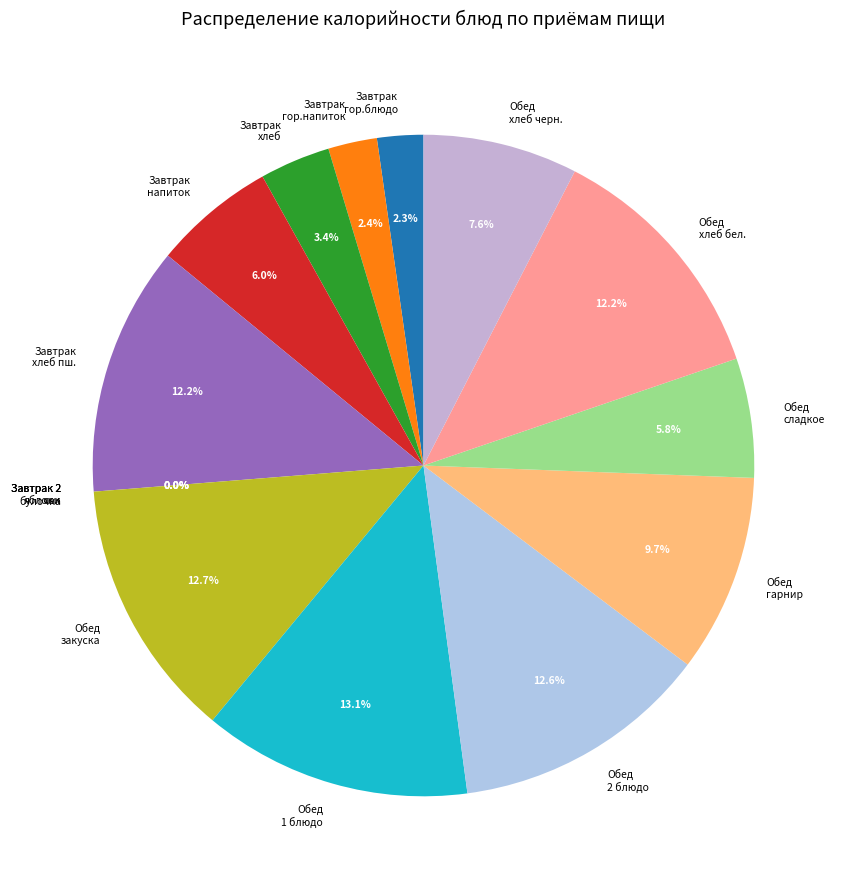

True or false: Чай без сахара accounts for 1% of the total.

False